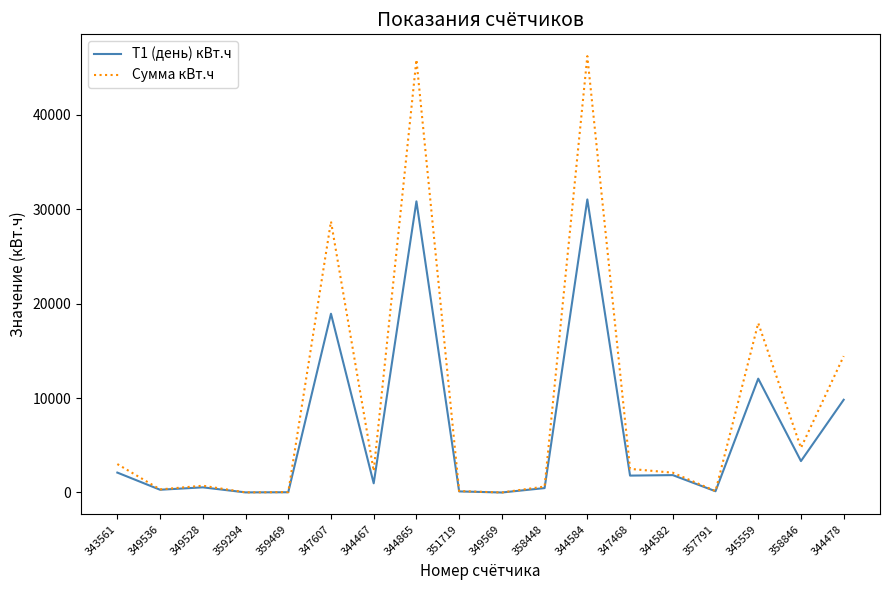

True or false: Сумма кВт.ч has more than 2 interior local peaks.

True